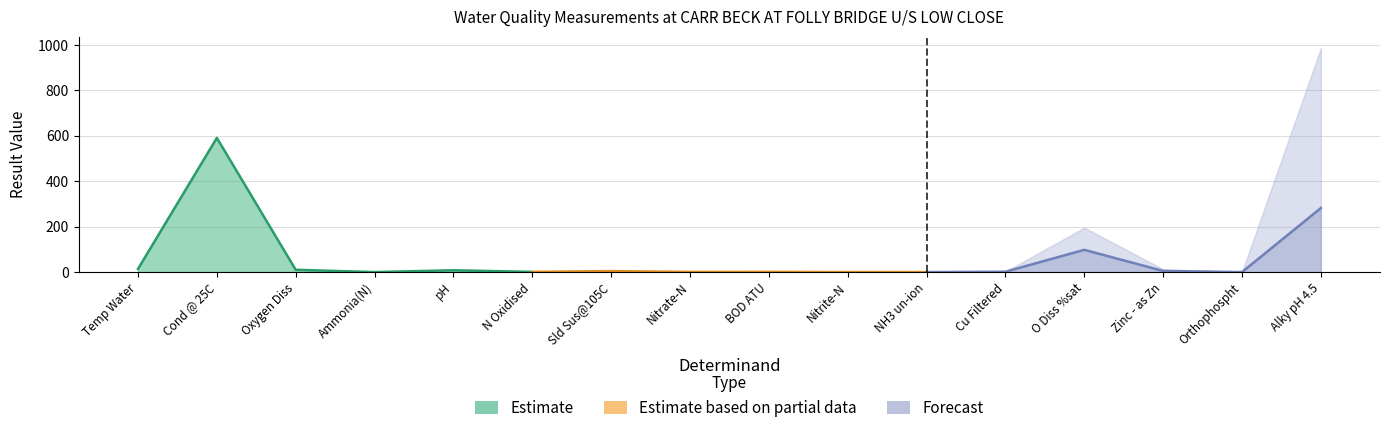

What is the label of the 11th point from the left?

NH3 un-ion